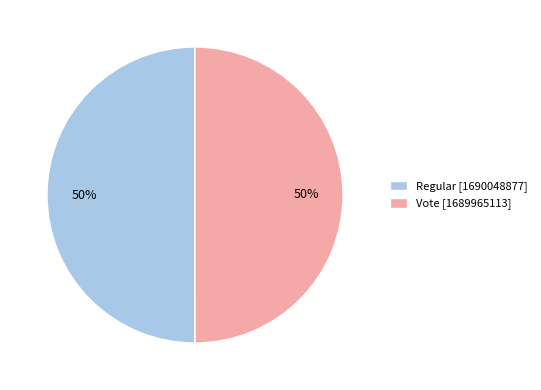

What percentage is the Vote [1689965113] slice, to the nearest percent?

50%